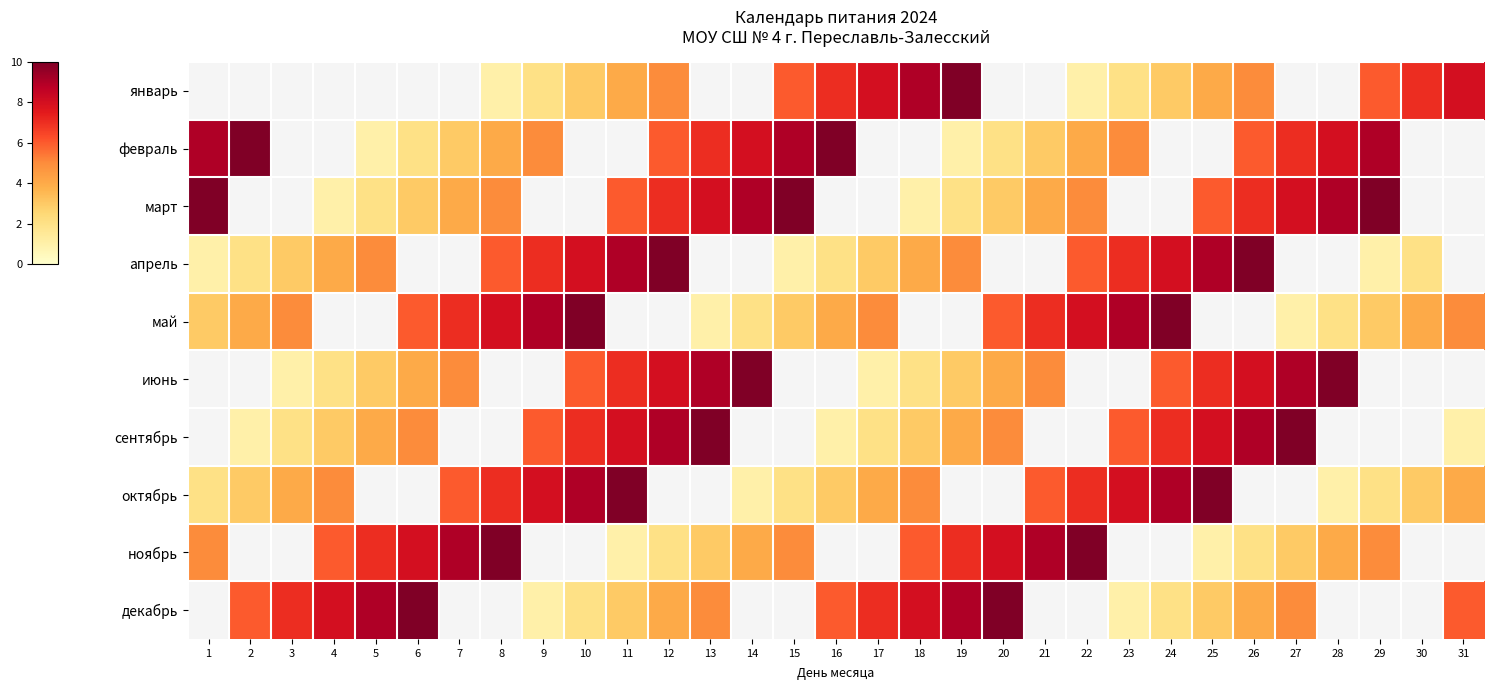

Which has a higher value, 18 or 11?

18